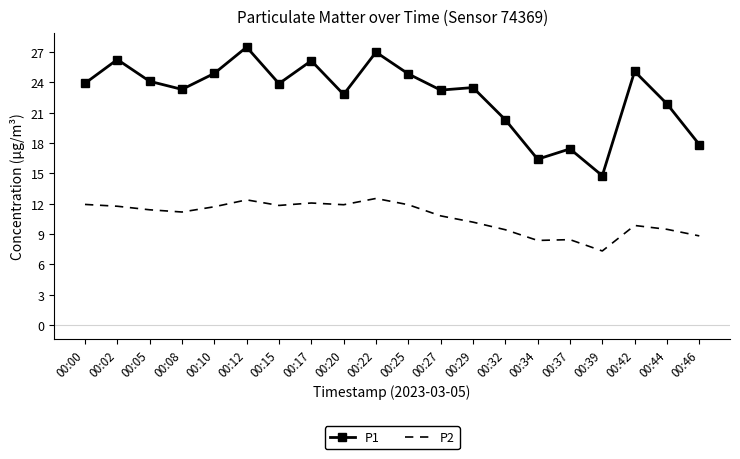

Rank the series by their average value, from lowest to highest.

P2, P1